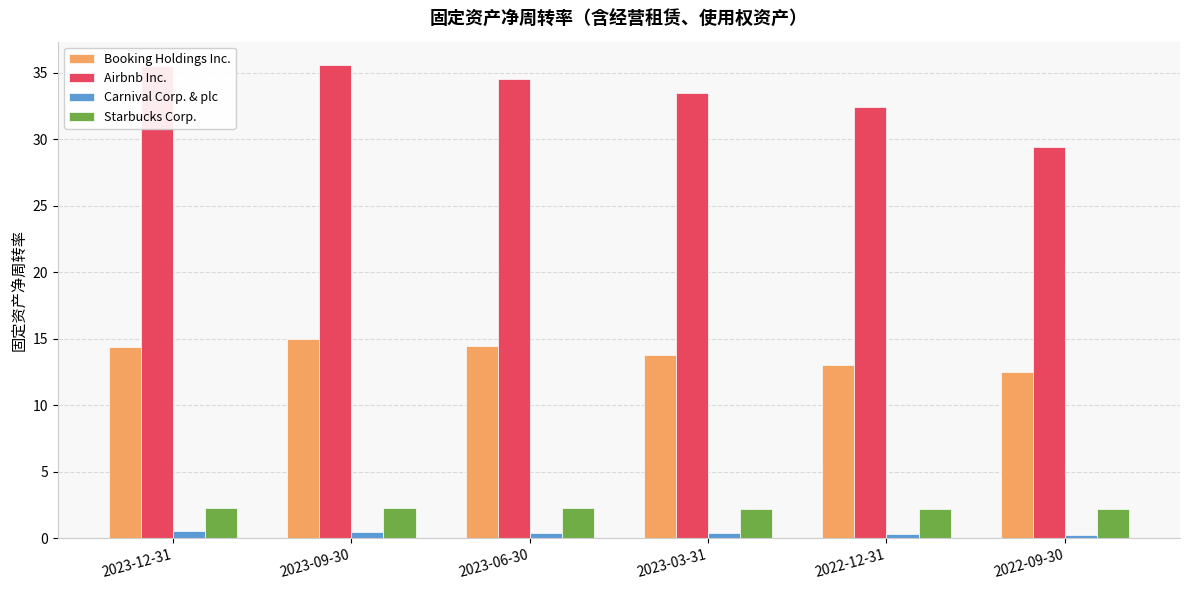

Which series changed the most between 2023-12-31 and 2022-12-31?

Airbnb Inc.